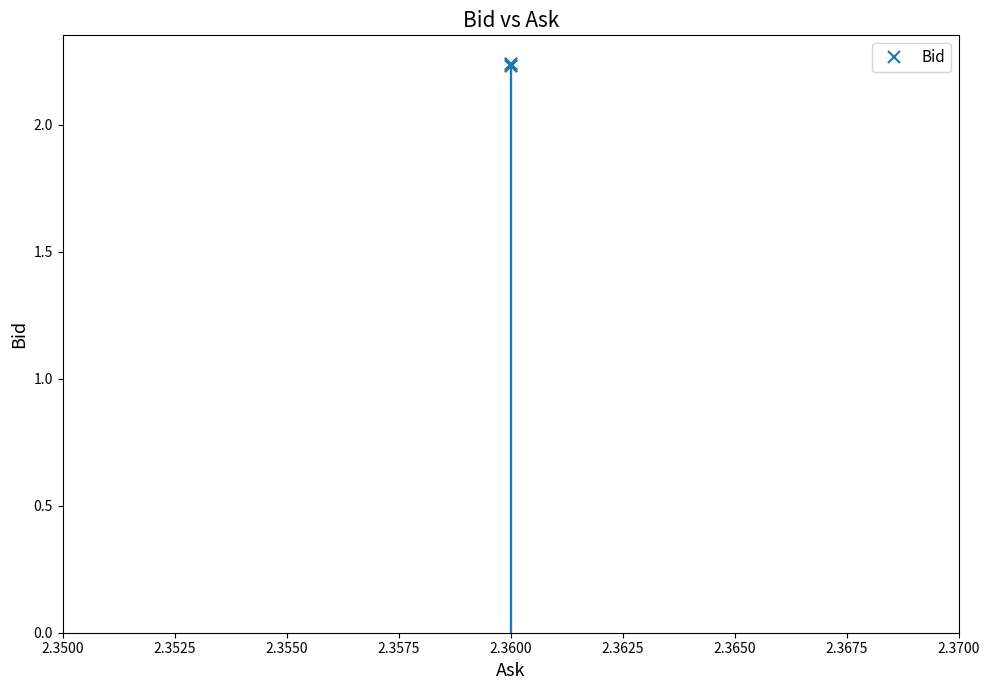

Count the number of data series in this chart.

1